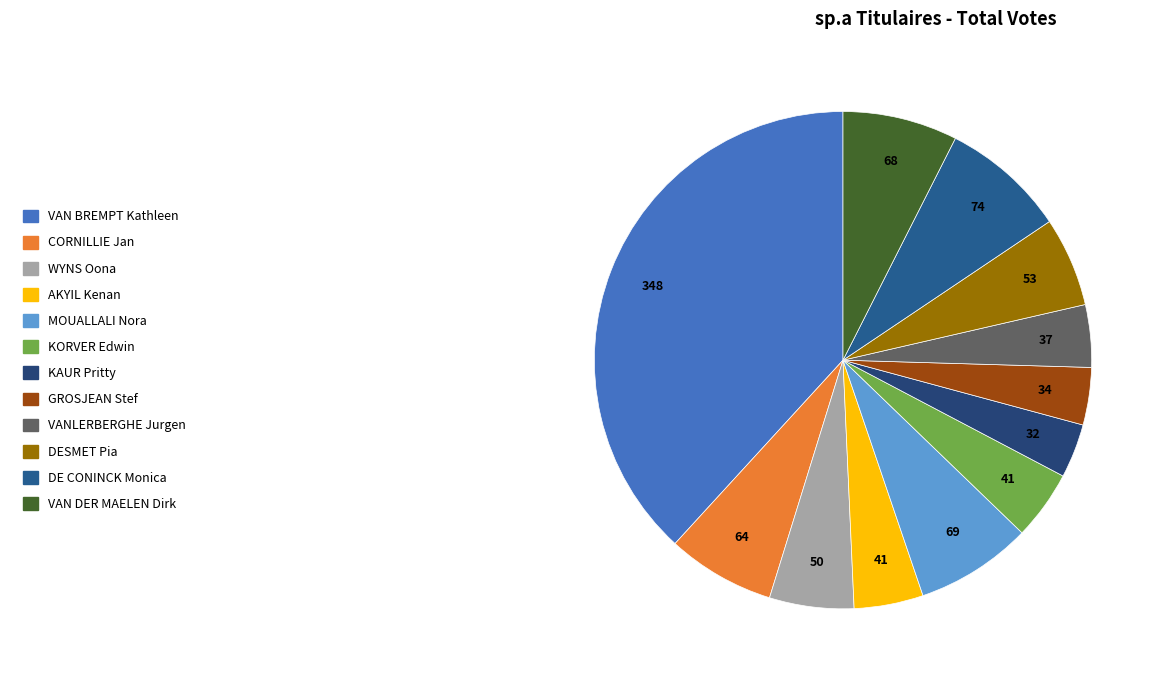

Which slice is the largest?

VAN BREMPT Kathleen